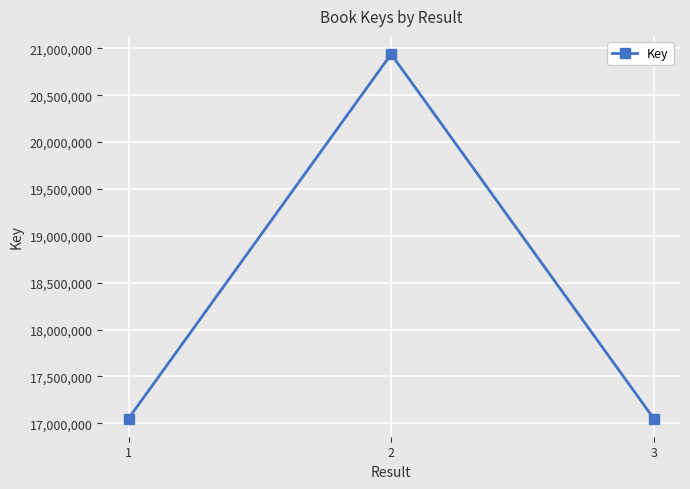

What is the smallest value displayed?

17051157